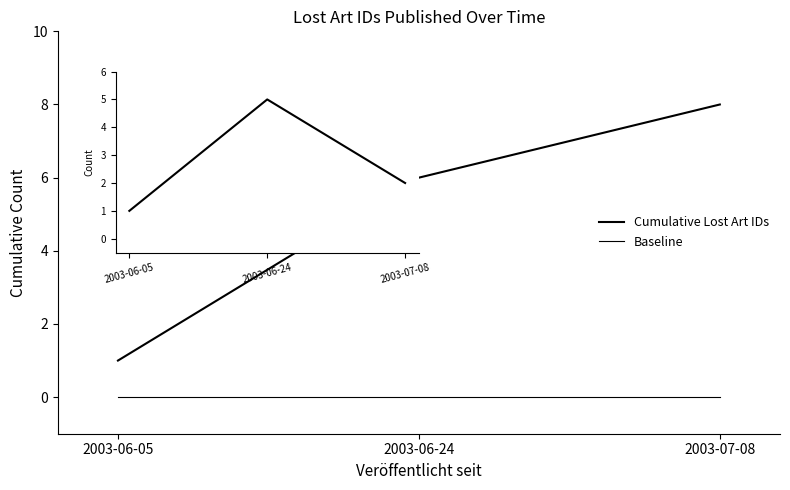

The Cumulative Lost Art IDs series shows 8 at 2003-07-08. True or false?

True